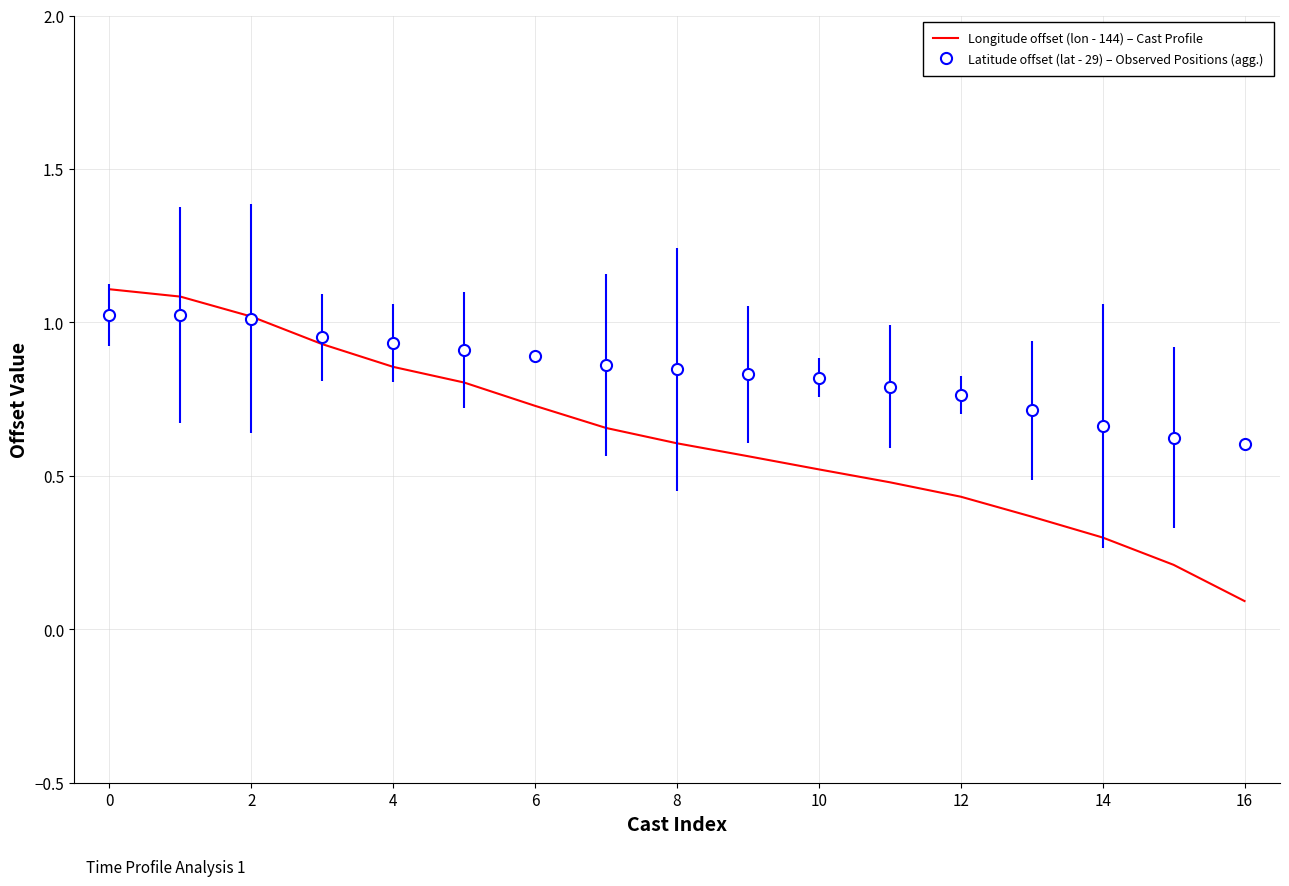

Which series has the largest total across all categories?

Latitude offset (lat - 29) – Observed Positions (agg.)